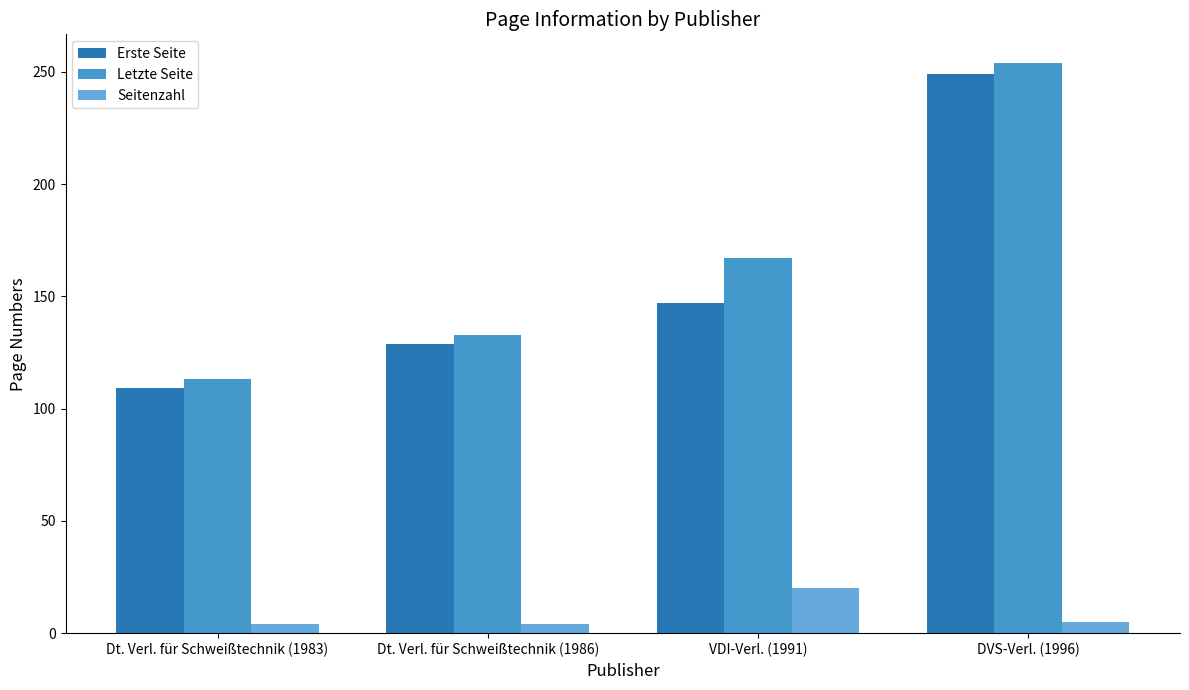

What is the spread (max minus min) of values at Dt. Verl. für Schweißtechnik (1983)?

109